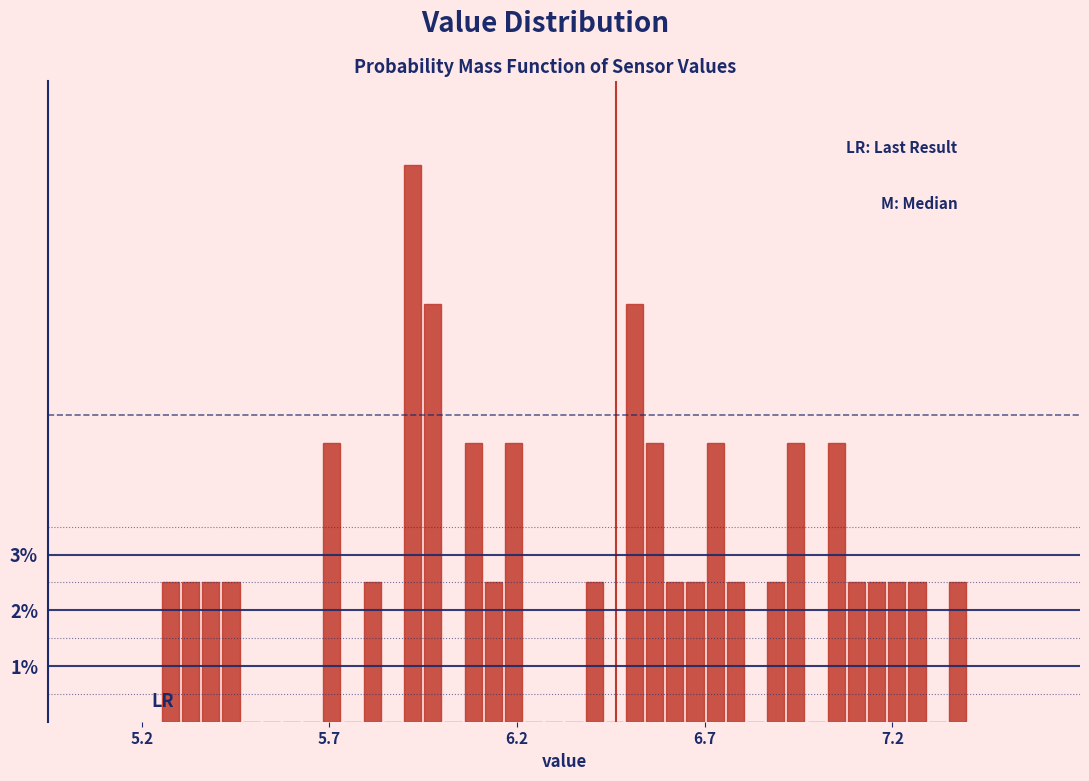

Around what value on the x-axis is the tallest bar? Give the approximate position of its centre, as read against the axis.

5.90